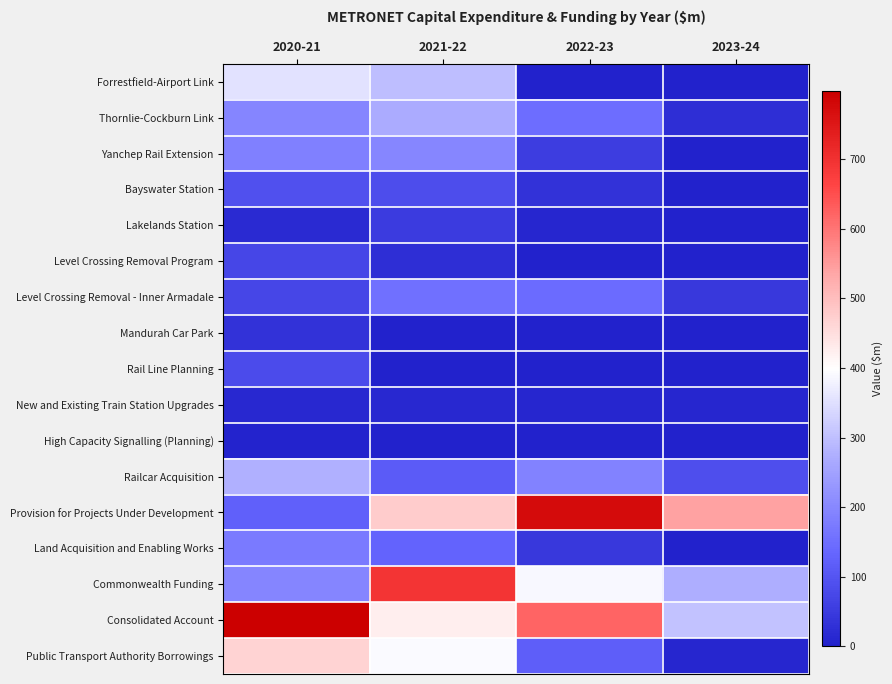

Count the number of categories in the chart.

4